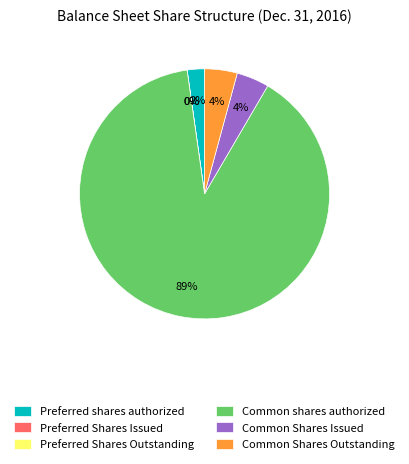

Do Common Shares Outstanding and Common Shares Issued together represent more than half of the pie?

No